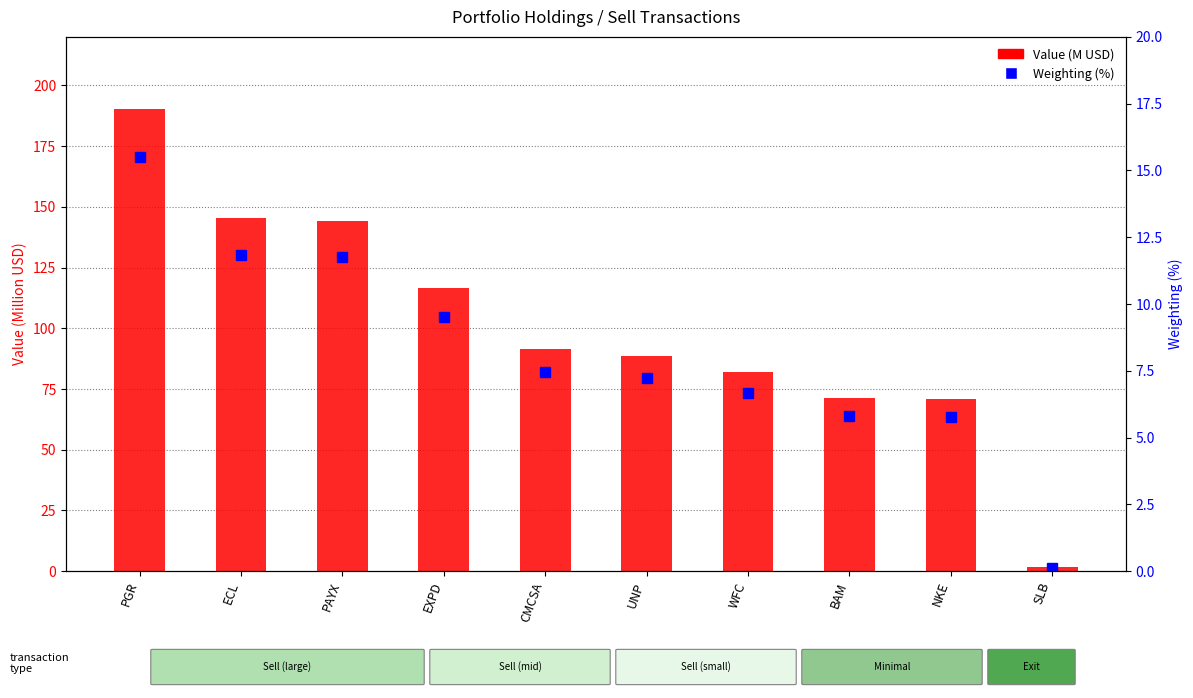

Which label corresponds to the largest value in the chart?

PGR